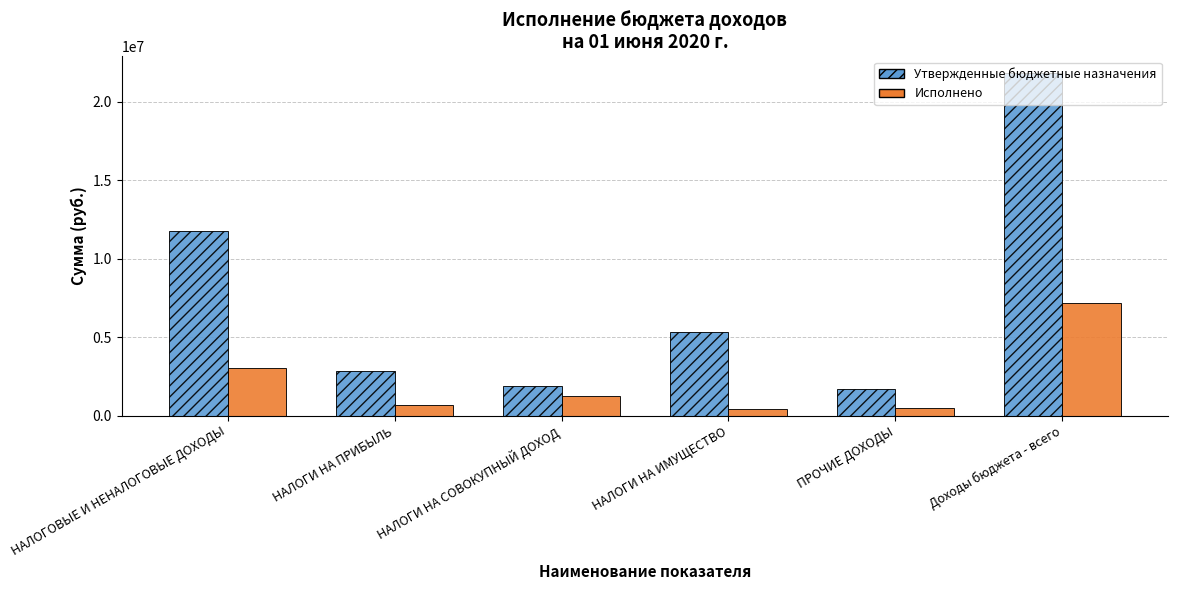

What is the minimum value shown in the chart?

442992.0